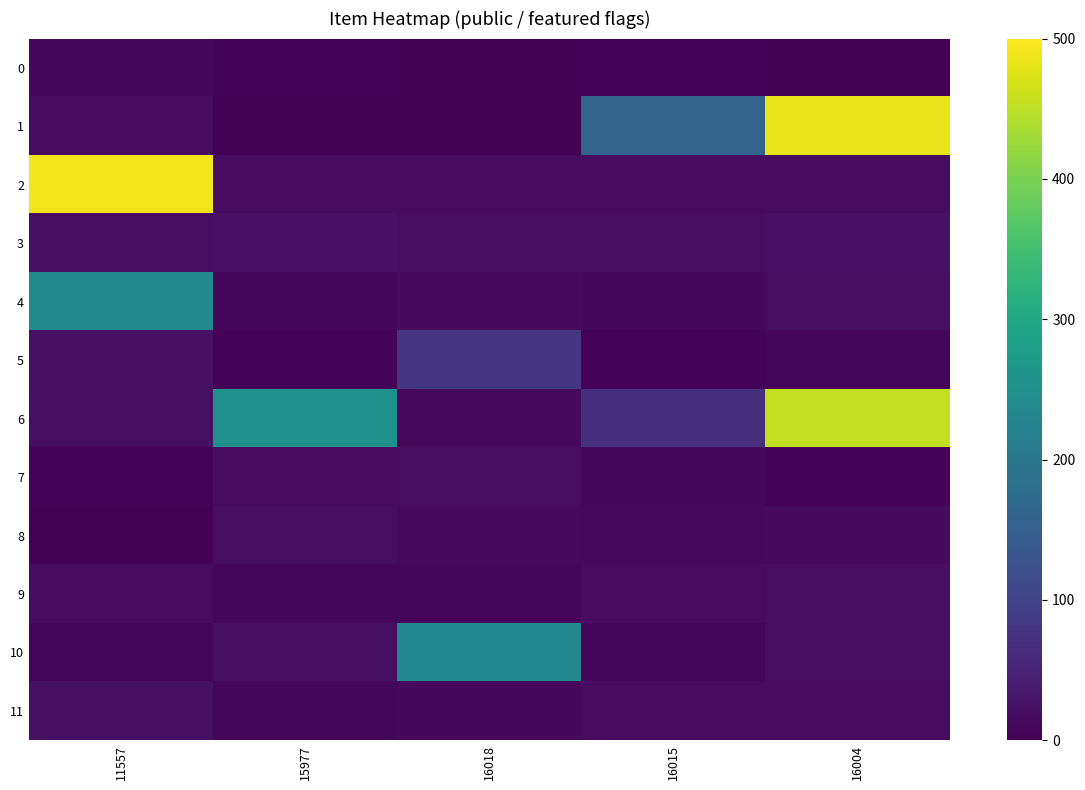

Between 11557 and 16015, which series saw the biggest shift?

2